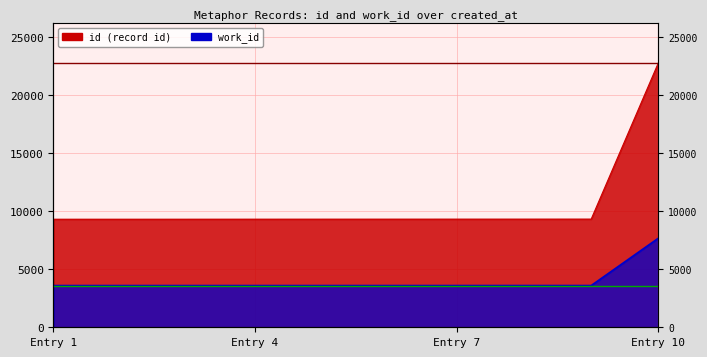

True or false: id and work_id cross at least once.

False